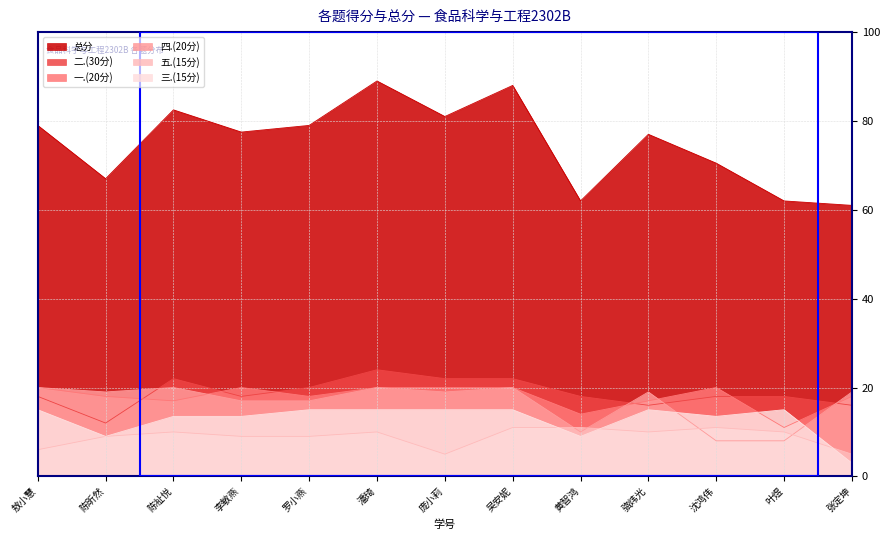

At which category does the chart reach its minimum across all series?

张定坤